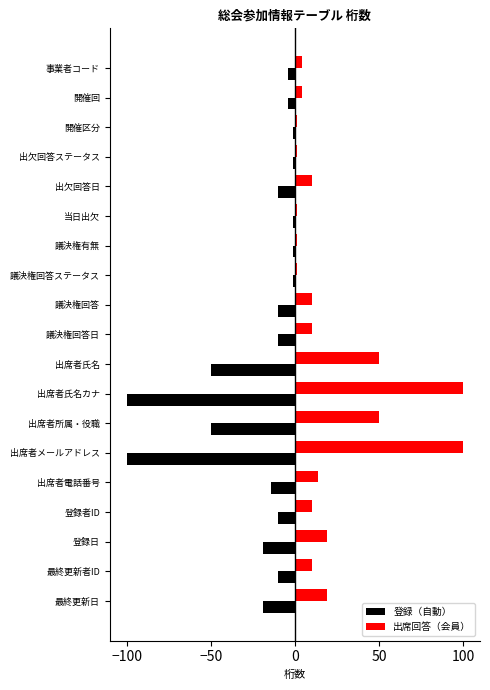

What is the sum of all 出席回答（会員） values?

415